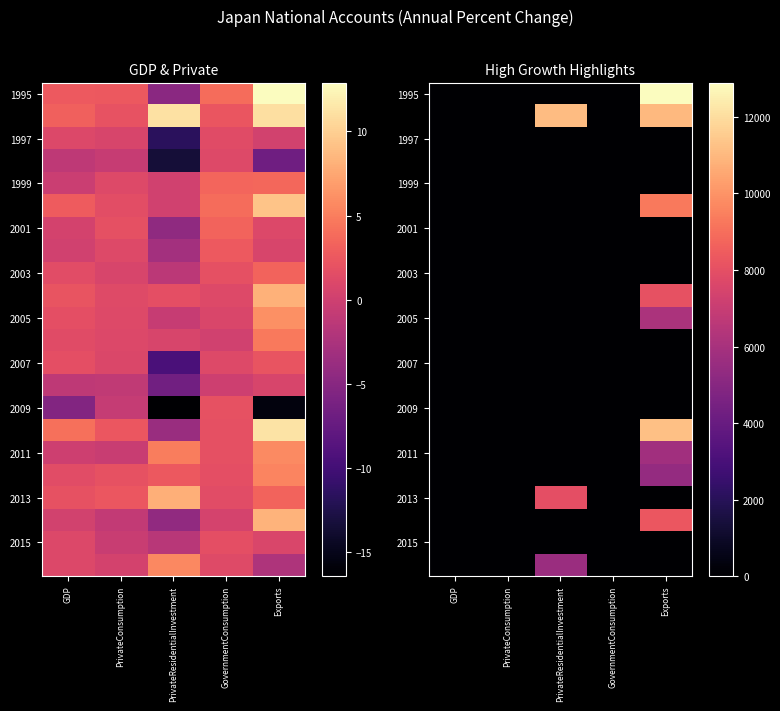

At which category is the sum across all series the highest?

Exports